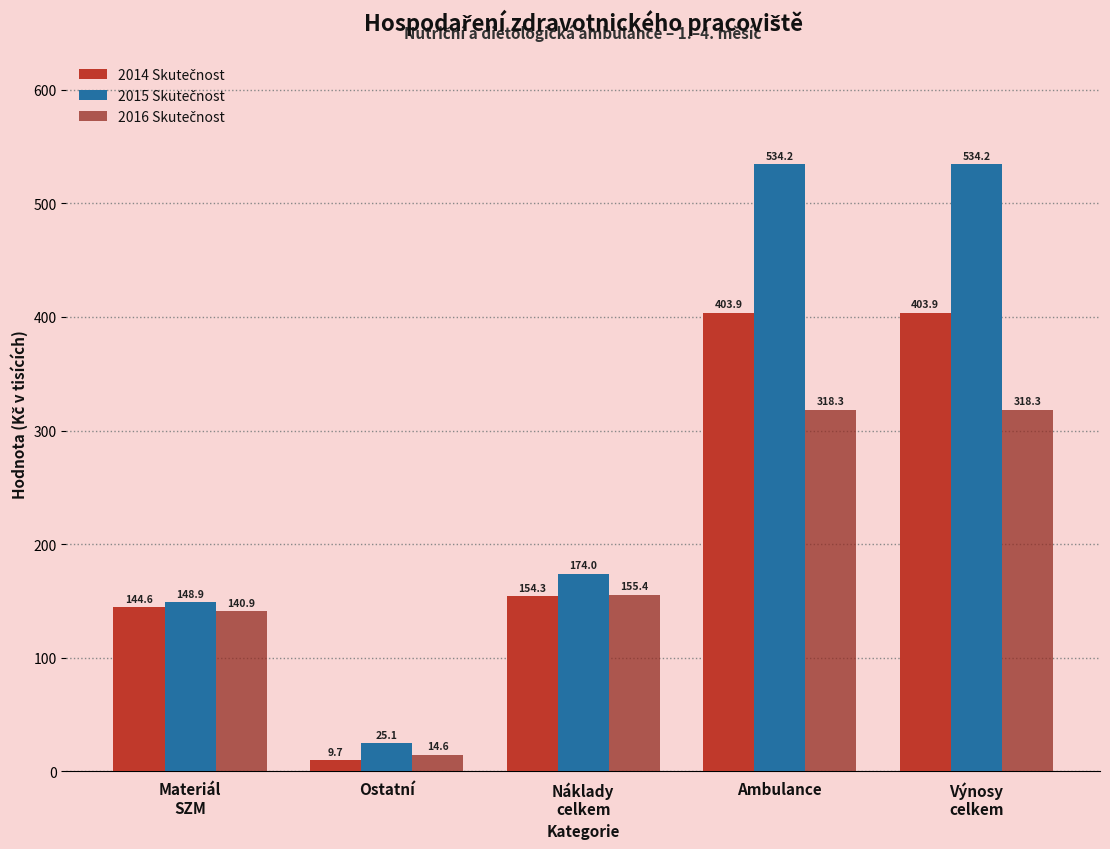

Which category has the lowest value across all series?

Ostatní